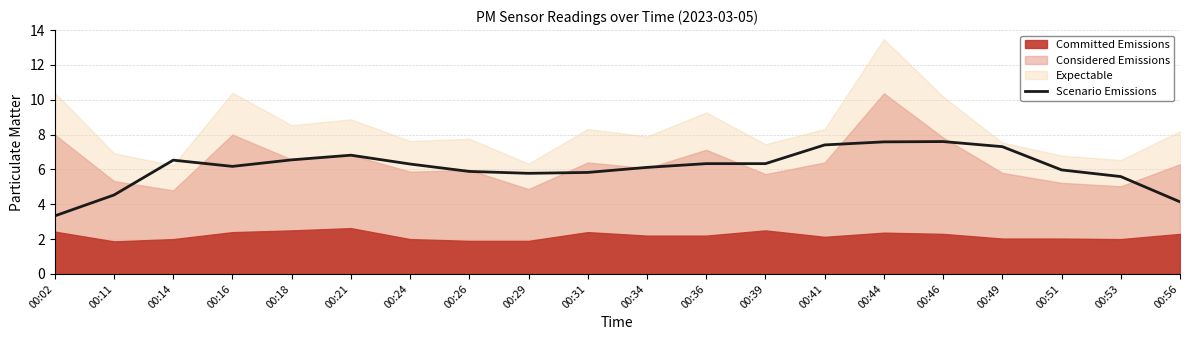

At which category does the data reach its first local valley?

00:16